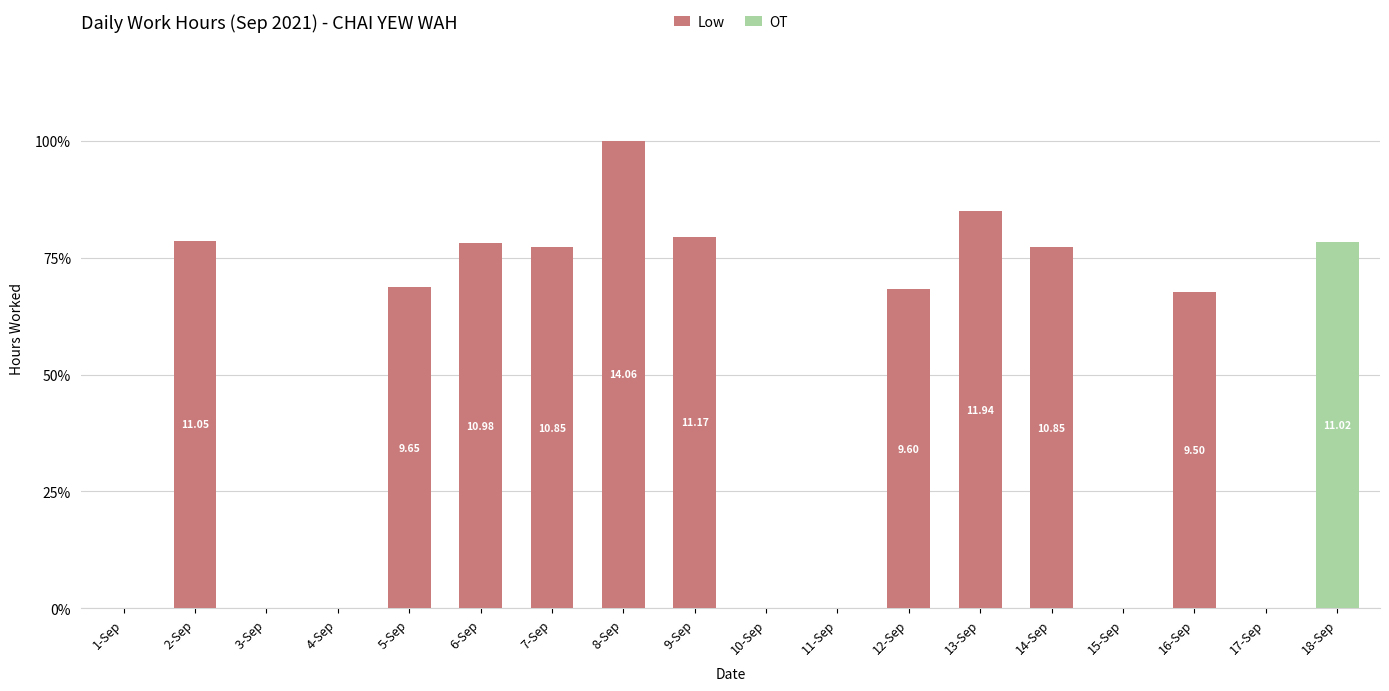

True or false: Low has a value of 17.5 at 12-Sep.

False